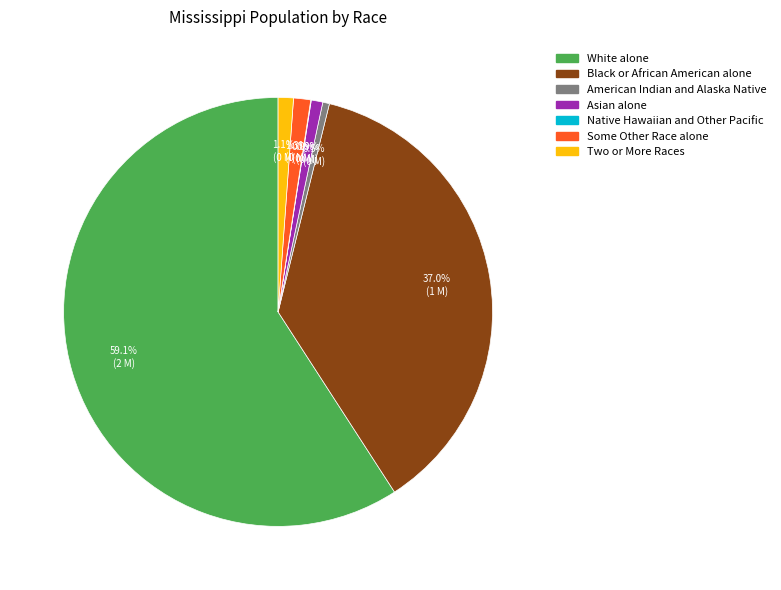

To the nearest percent, what is the difference between the Black or African American alone and White alone slice percentages?

22%